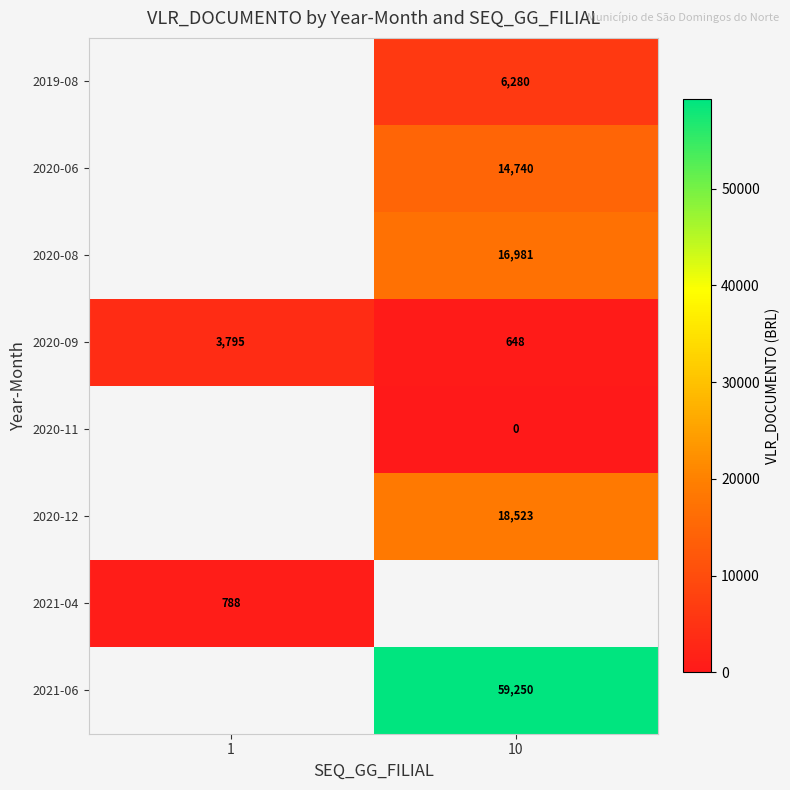

What is the sum of the 2020-09 values at 1 and 10?

4443